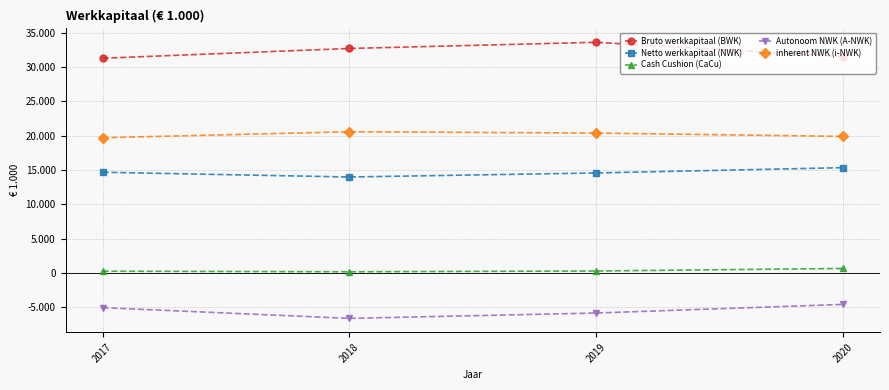

What are all the series names shown in the legend?

Bruto werkkapitaal (BWK), Netto werkkapitaal (NWK), Cash Cushion (CaCu), Autonoom NWK (A-NWK), inherent NWK (i-NWK)